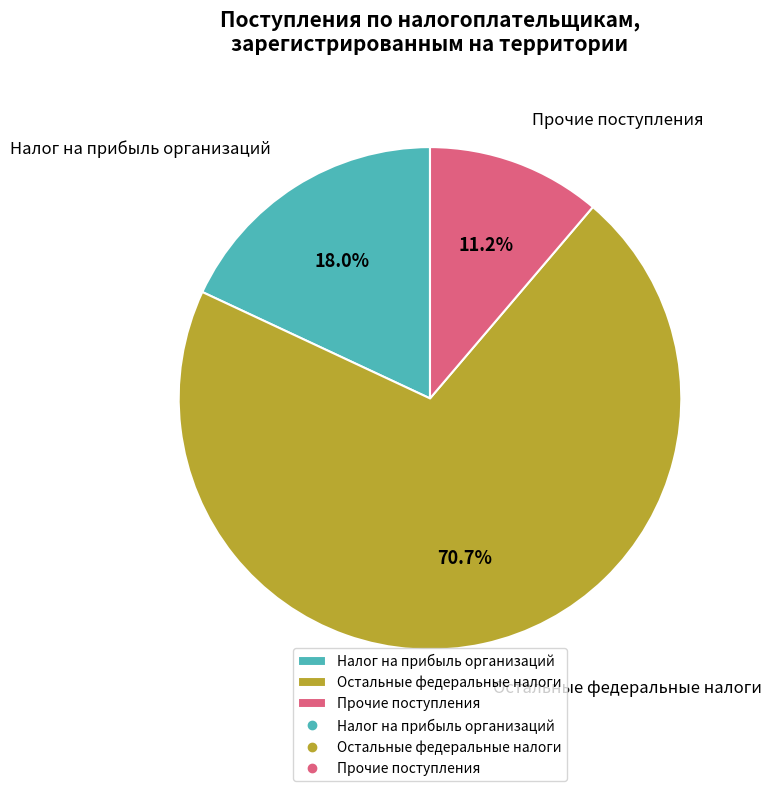

Which category has the biggest portion of the pie?

Остальные федеральные налоги